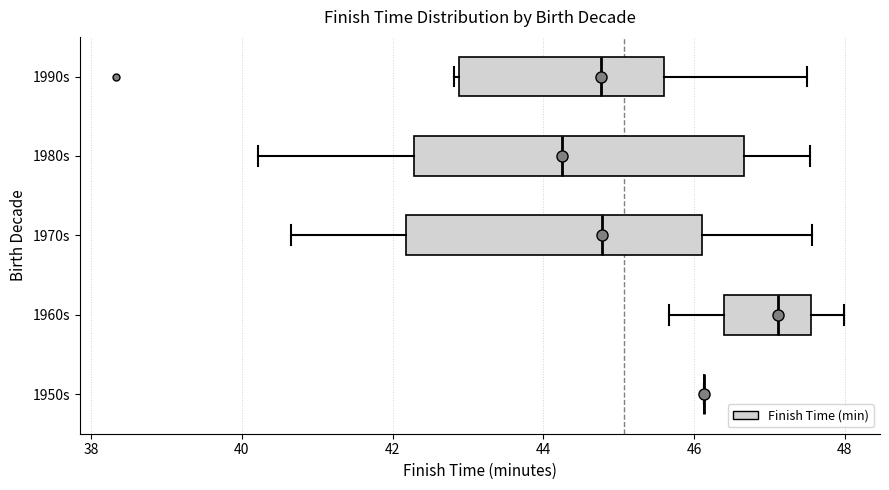

Comparing the boxes themselves (not the whiskers), which one is the widest?

1980s